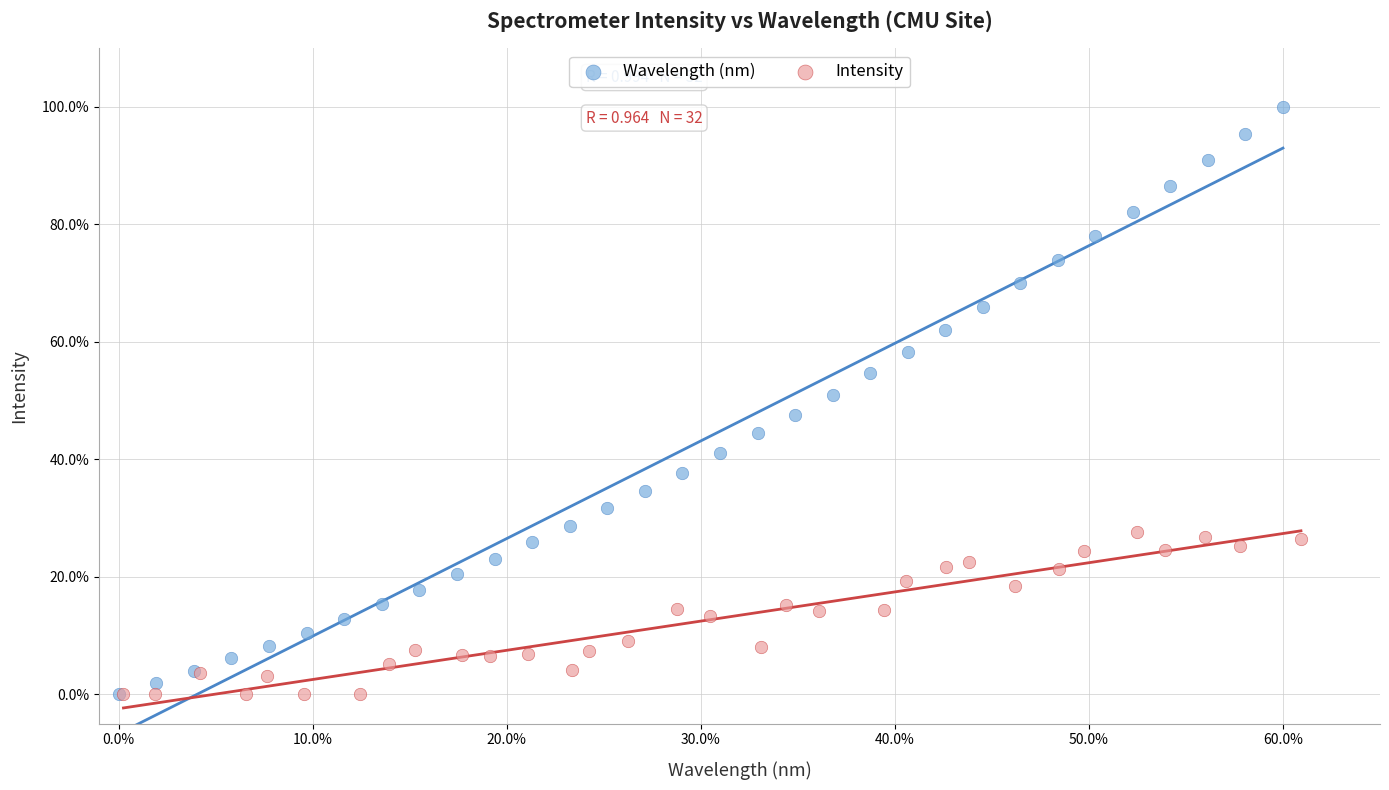

What are all the series names shown in the legend?

Wavelength (nm), Intensity